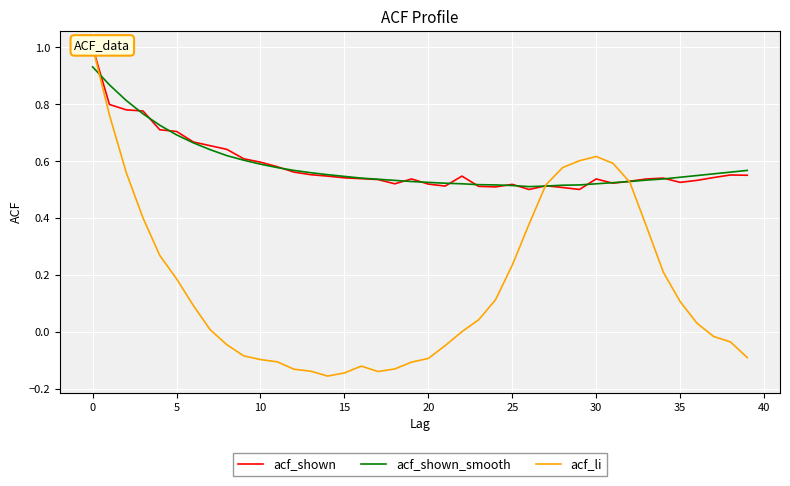

At which label does acf_shown reach its minimum?

26